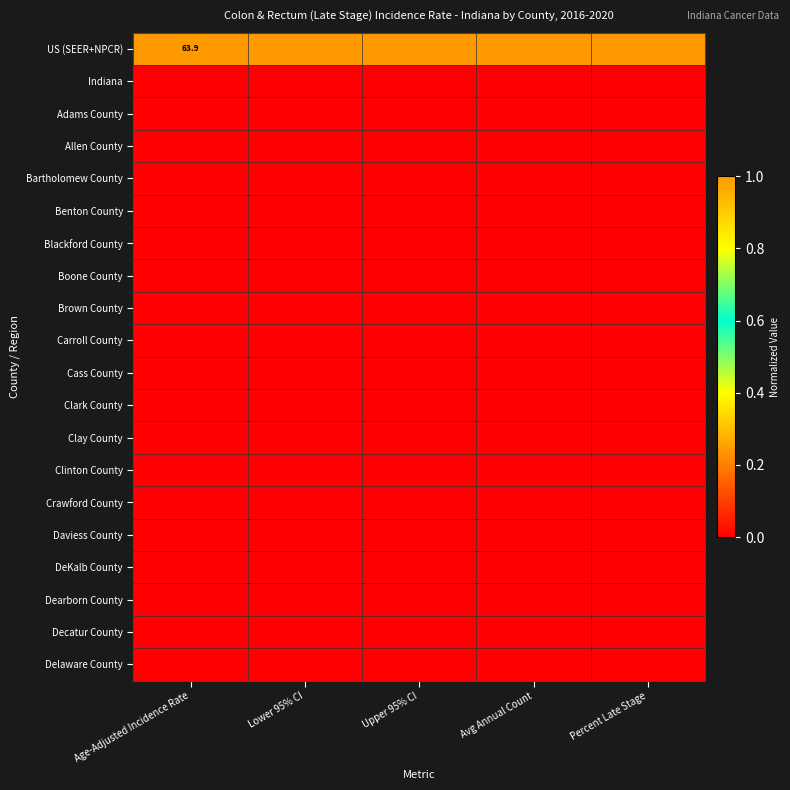

At how many categories does at least one series exceed 0?

5